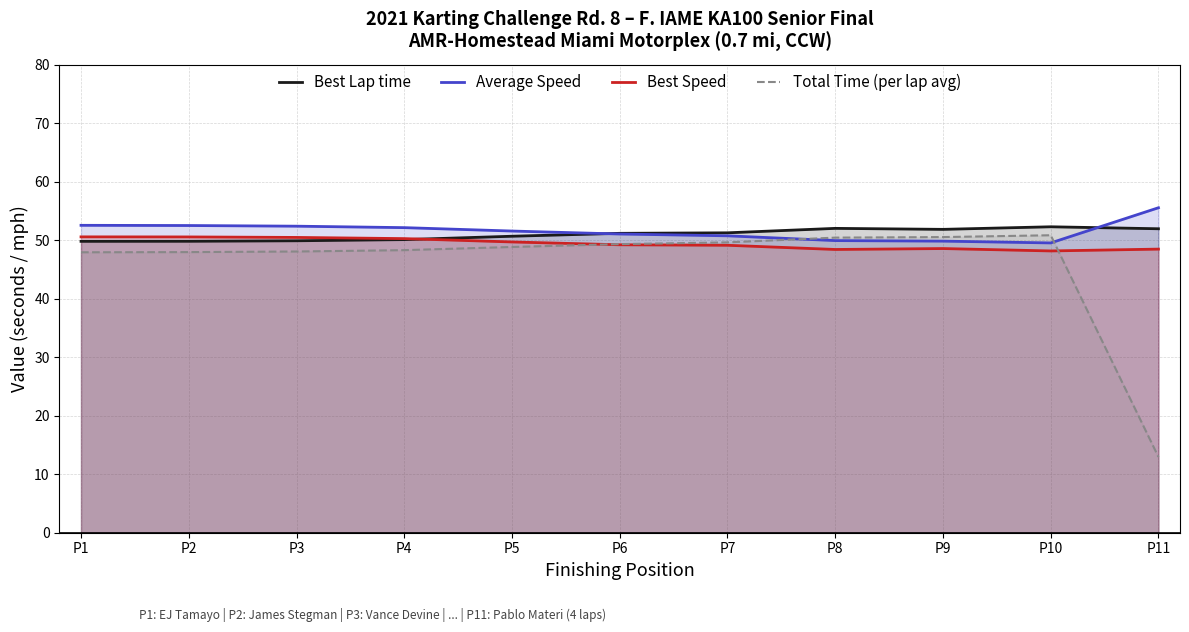

Reading left to right, what are all the values shown in this chart?

Best Lap time: 49.8	49.8	49.9	50.1	50.7	51.2	51.3	52.0	51.9	52.3	52.0
Average Speed: 52.6	52.5	52.4	52.2	51.6	51.1	50.8	49.9	49.9	49.5	55.6
Best Speed: 50.6	50.6	50.5	50.3	49.7	49.2	49.1	48.4	48.6	48.2	48.5
Total Time (per lap avg): 47.9	48.0	48.1	48.3	48.9	49.3	49.6	50.5	50.5	50.9	13.0